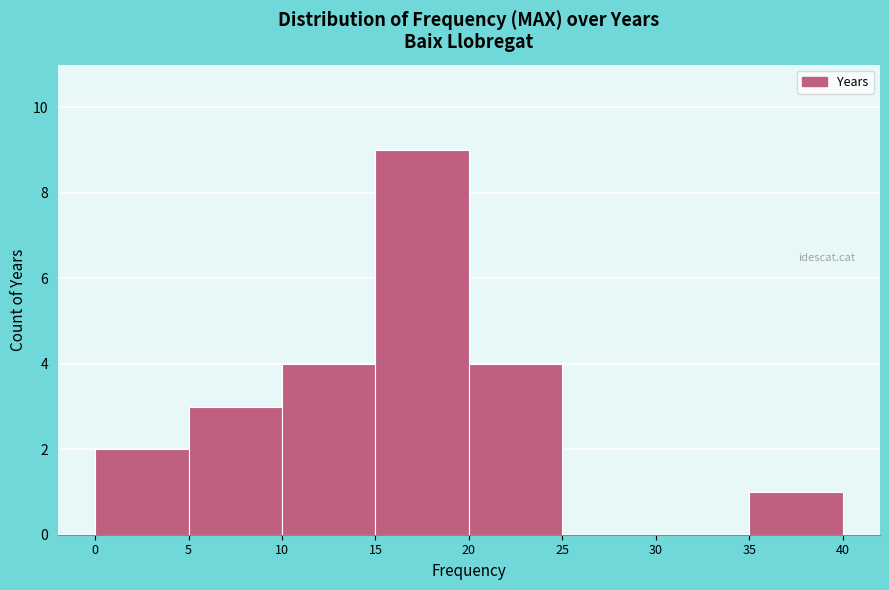

How tall is the bar that spans 5 to 10 on the x-axis? The values are not printed on the chart, so give them approximately, as read against the axis.

3